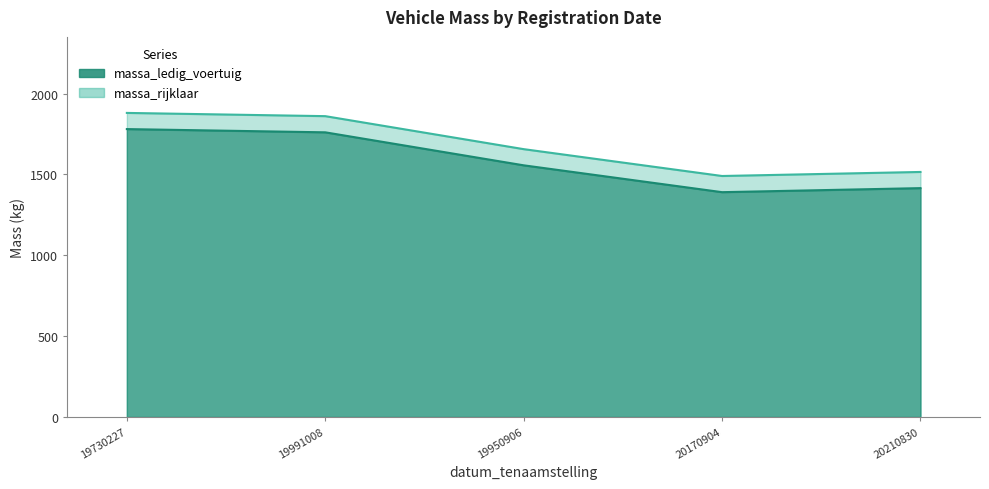

What is the sum of the massa_ledig_voertuig values at 20210830 and 19950906?

3171